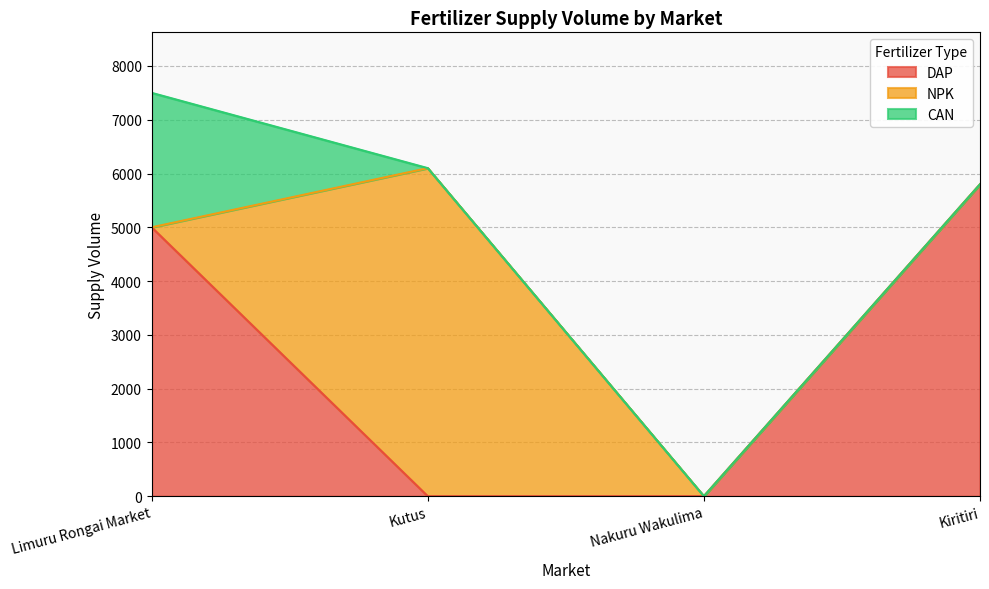

True or false: DAP has more than 2 interior local peaks.

False